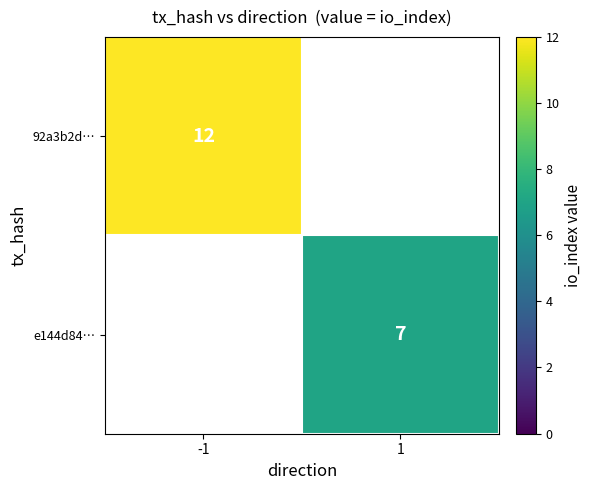

At which category does the chart reach its minimum across all series?

1